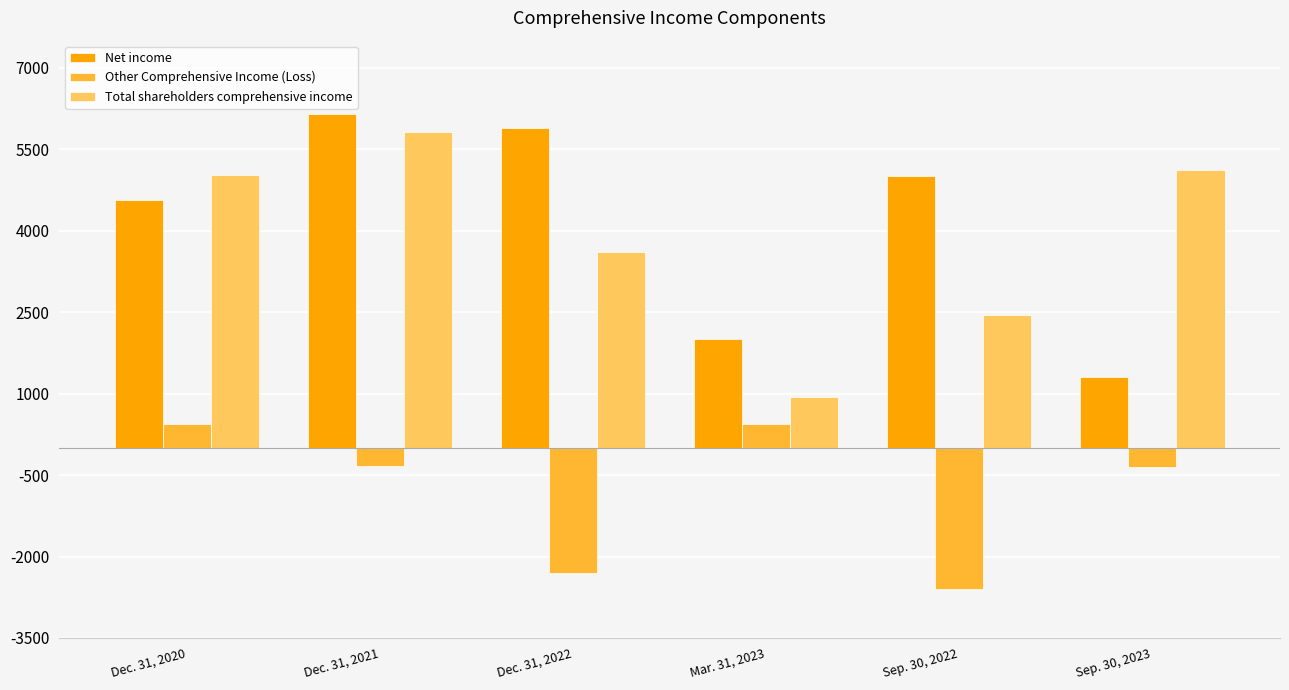

Where is Total shareholders comprehensive income nearest to the value 3383?

Dec. 31, 2022